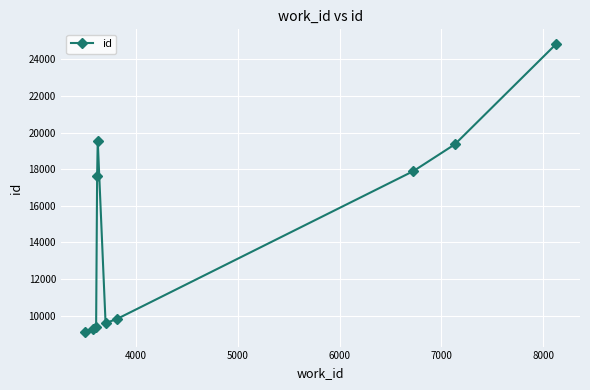

True or false: there are more than 2 points higher than both neighbors.

False